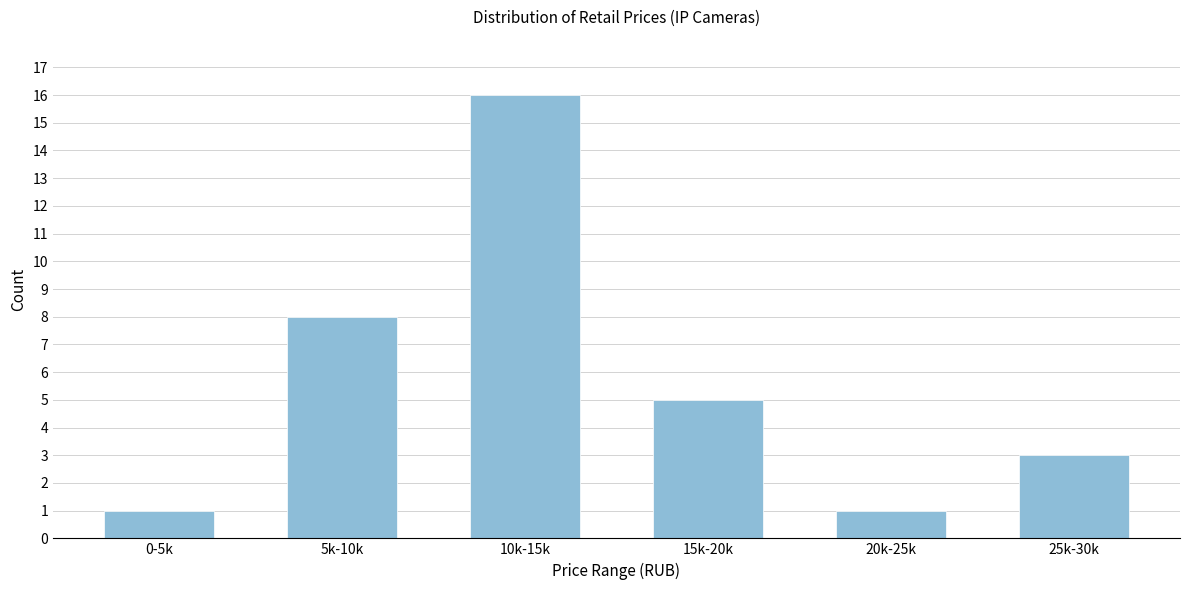

Reading left to right, list all the values displayed in this chart.

1	8	16	5	1	3